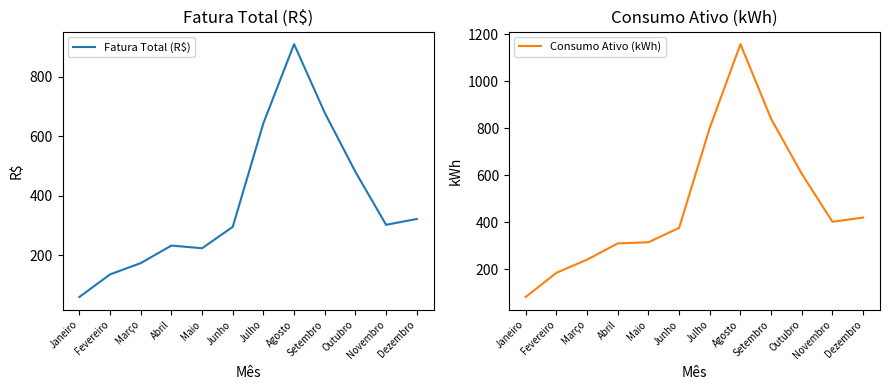

At Maio, list the series in order from smallest to largest.

Fatura Total (R$), Consumo Ativo (kWh)